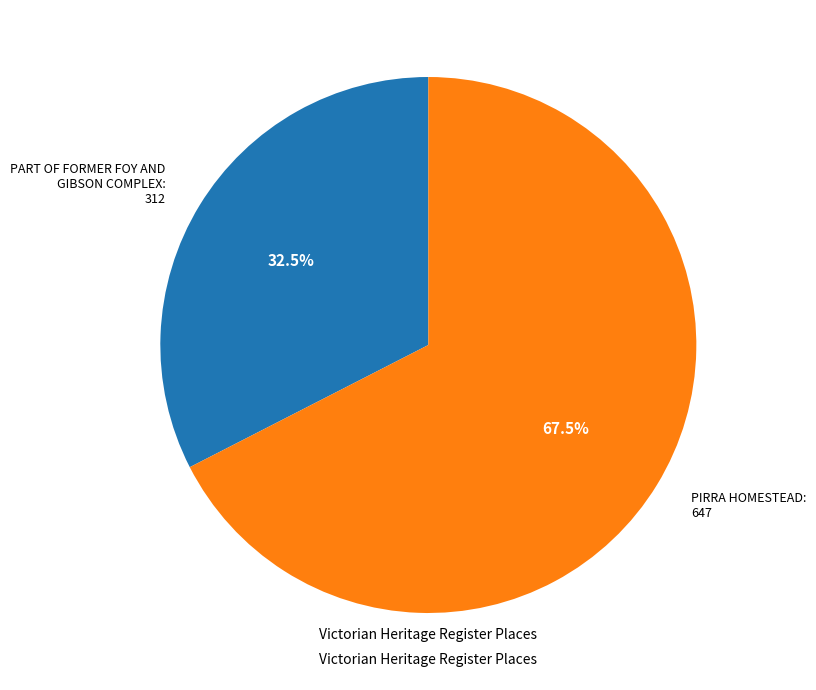

How many segments does this pie chart have?

2